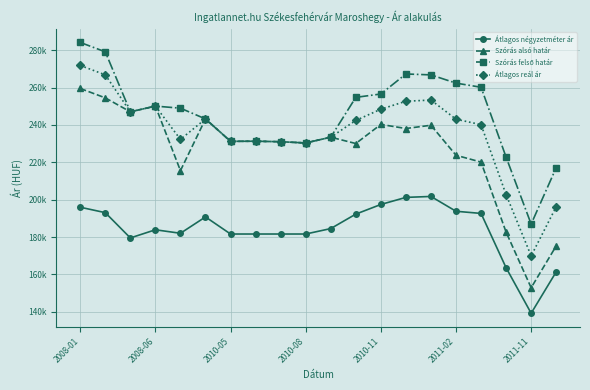

What is the sum of all Szórás alsó határ values?

4529571